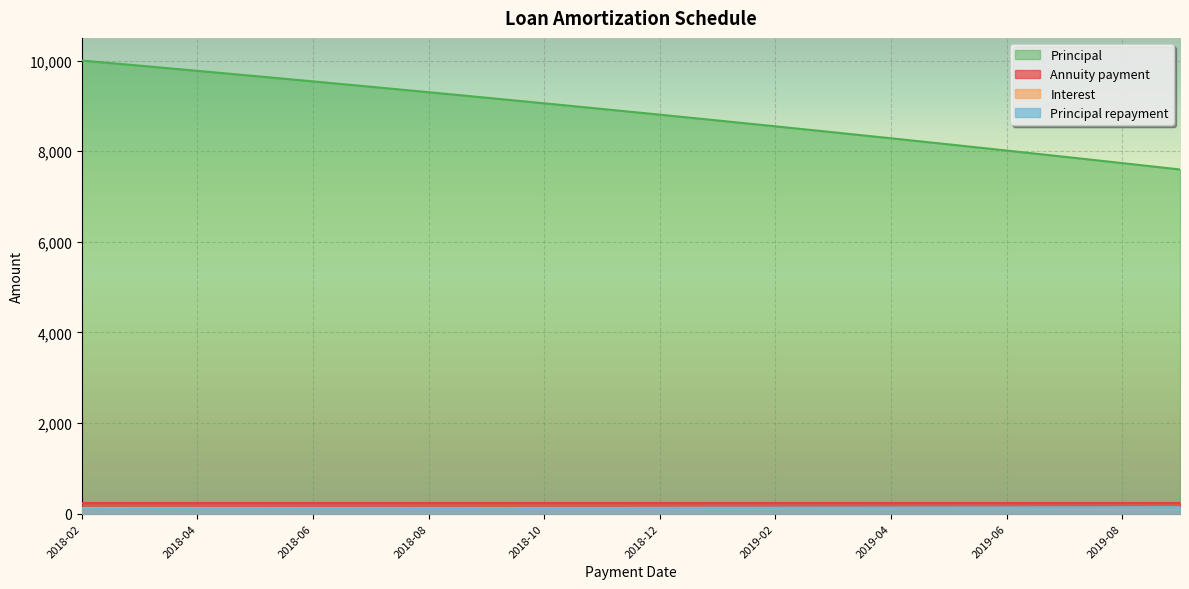

True or false: Principal and Interest cross at least once.

False